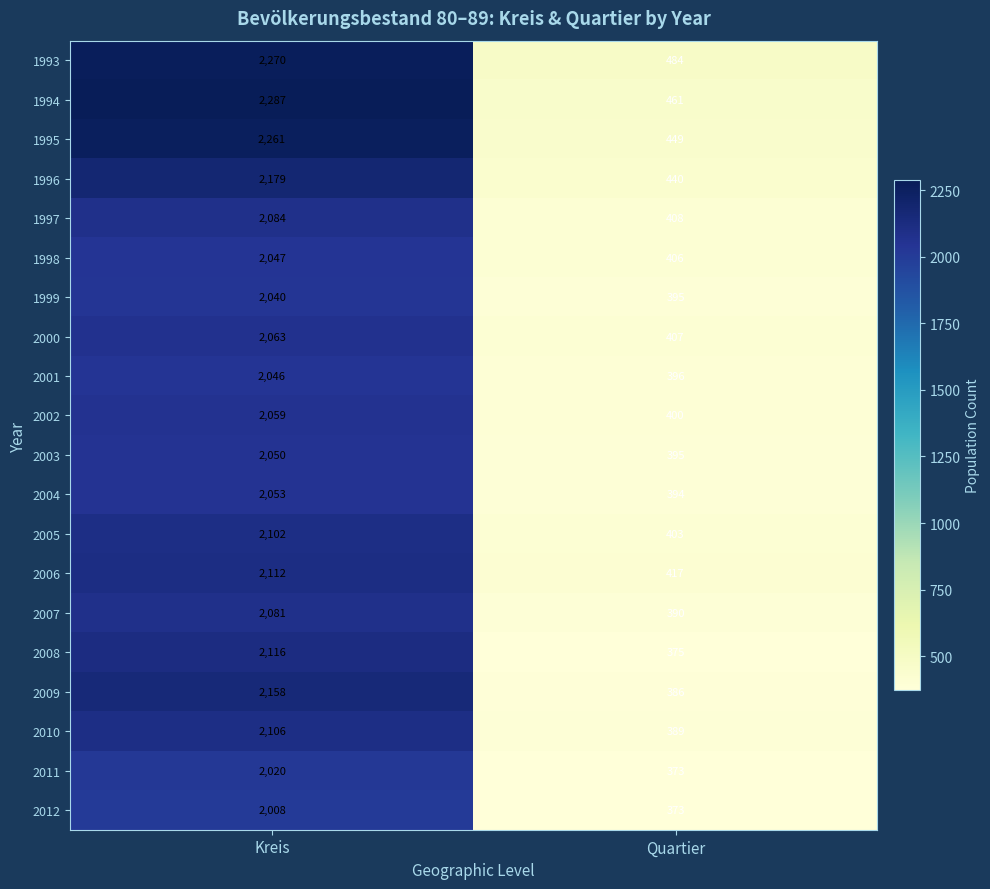

The 2009 series shows 188 at Quartier. True or false?

False